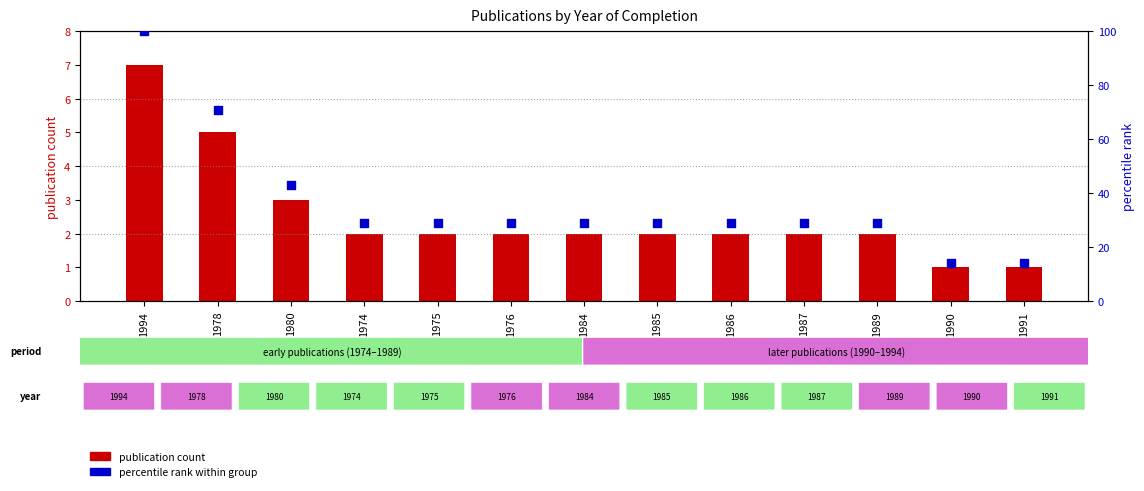

At which category is the sum across all series the highest?

1994